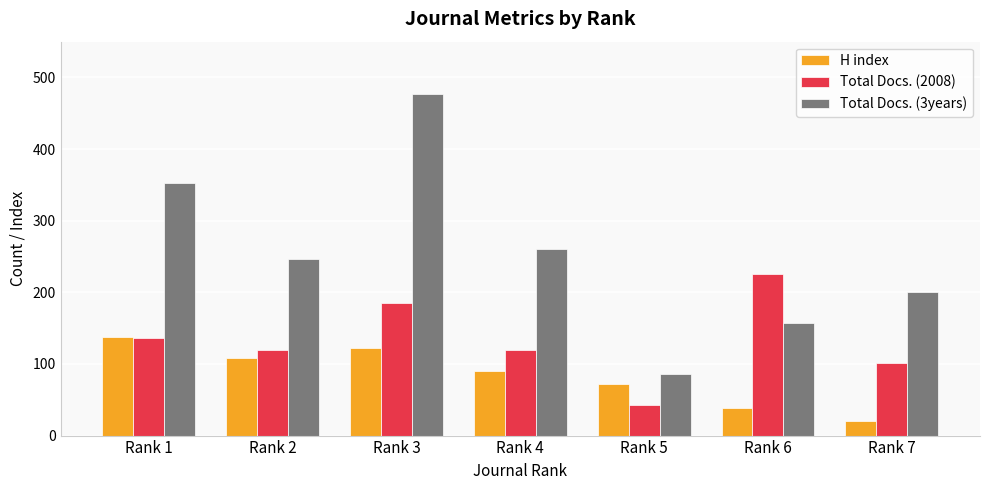

Where does the Total Docs. (2008) series first go above 120?

Rank 1